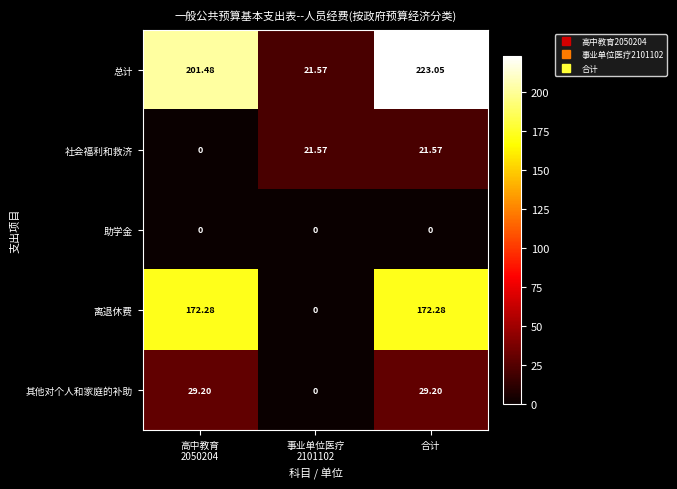

Which series has the largest total across all categories?

总计